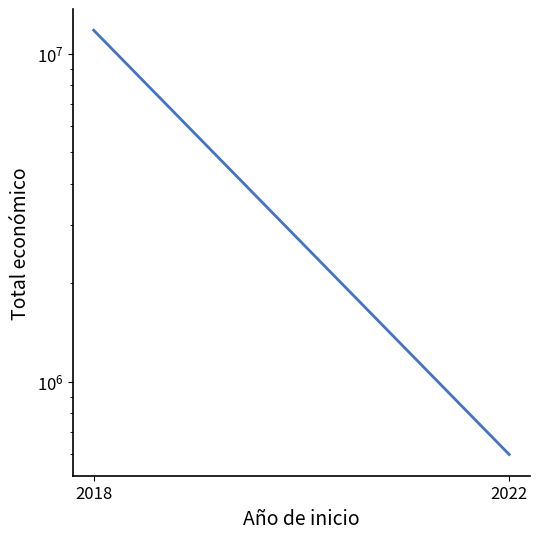

What value does the data have at 2022, to the nearest 100?

599000